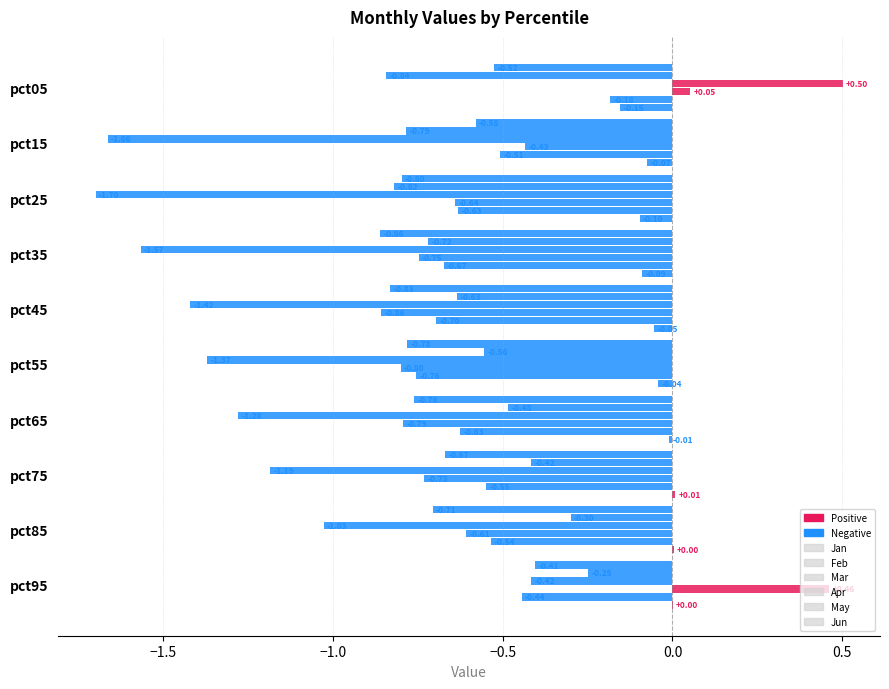

Count the number of categories in the chart.

10